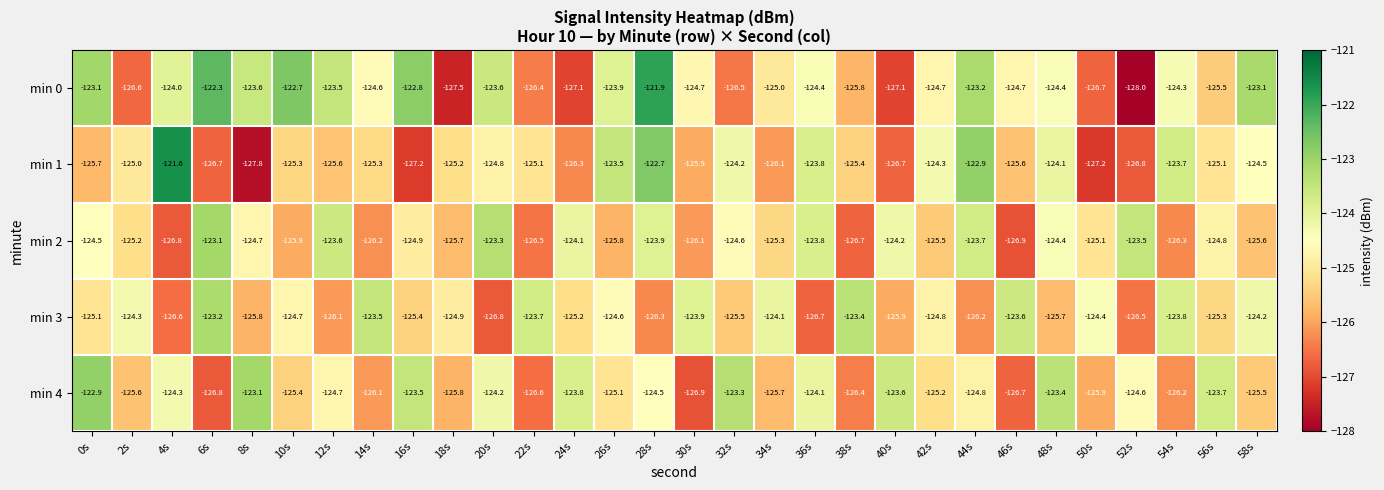

Between 20s and 50s, which series saw the biggest shift?

min 0